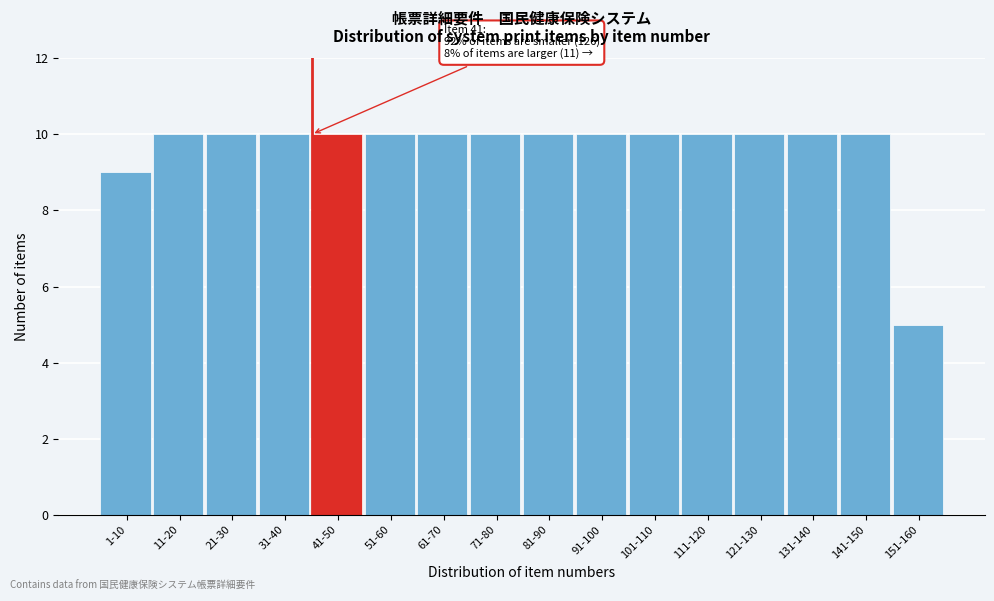

Reading right to left, list all the values displayed in this chart.

5	10	10	10	10	10	10	10	10	10	10	10	10	10	10	9